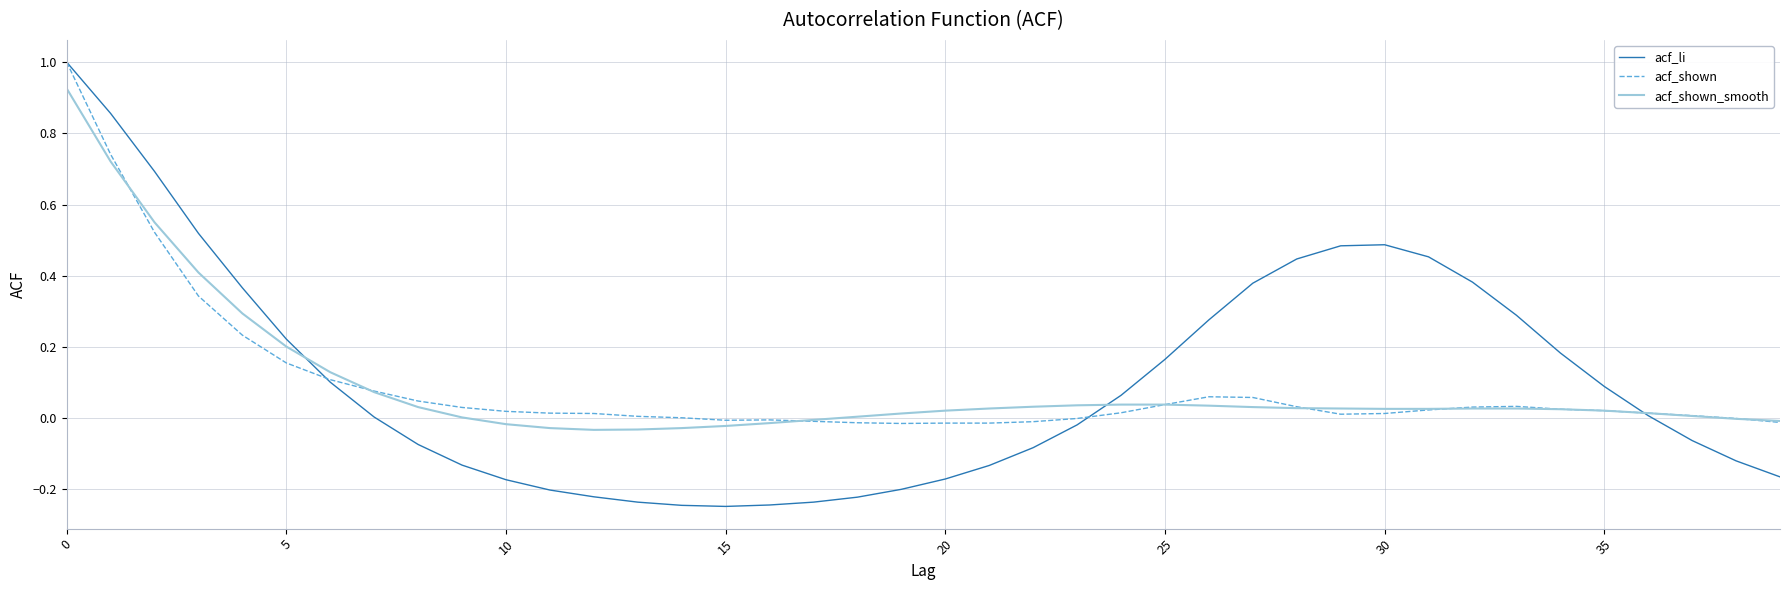

Which series has the widest spread of values?

acf_li